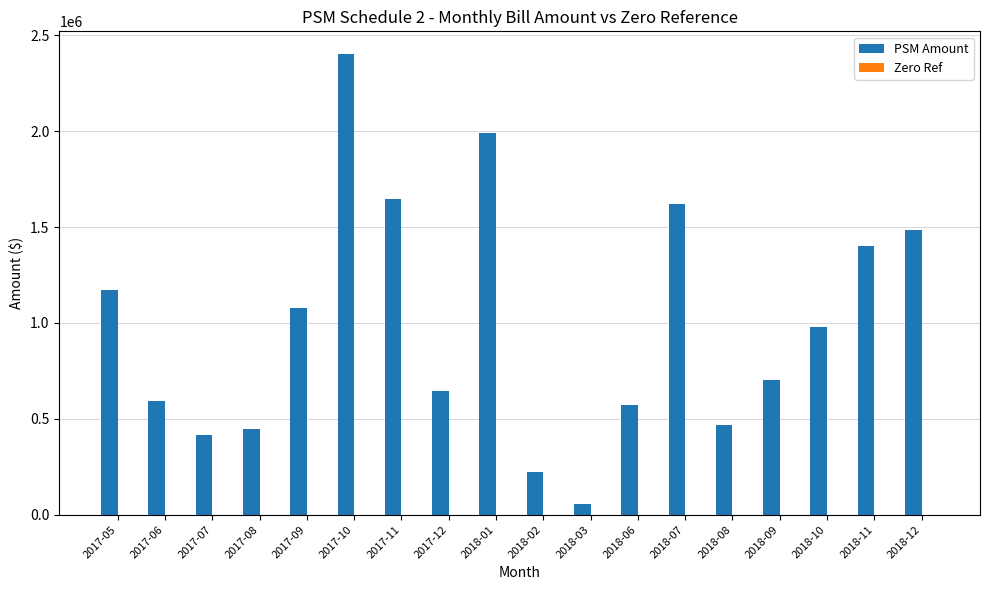

The value at 2017-11 is 2562558.0. True or false?

False